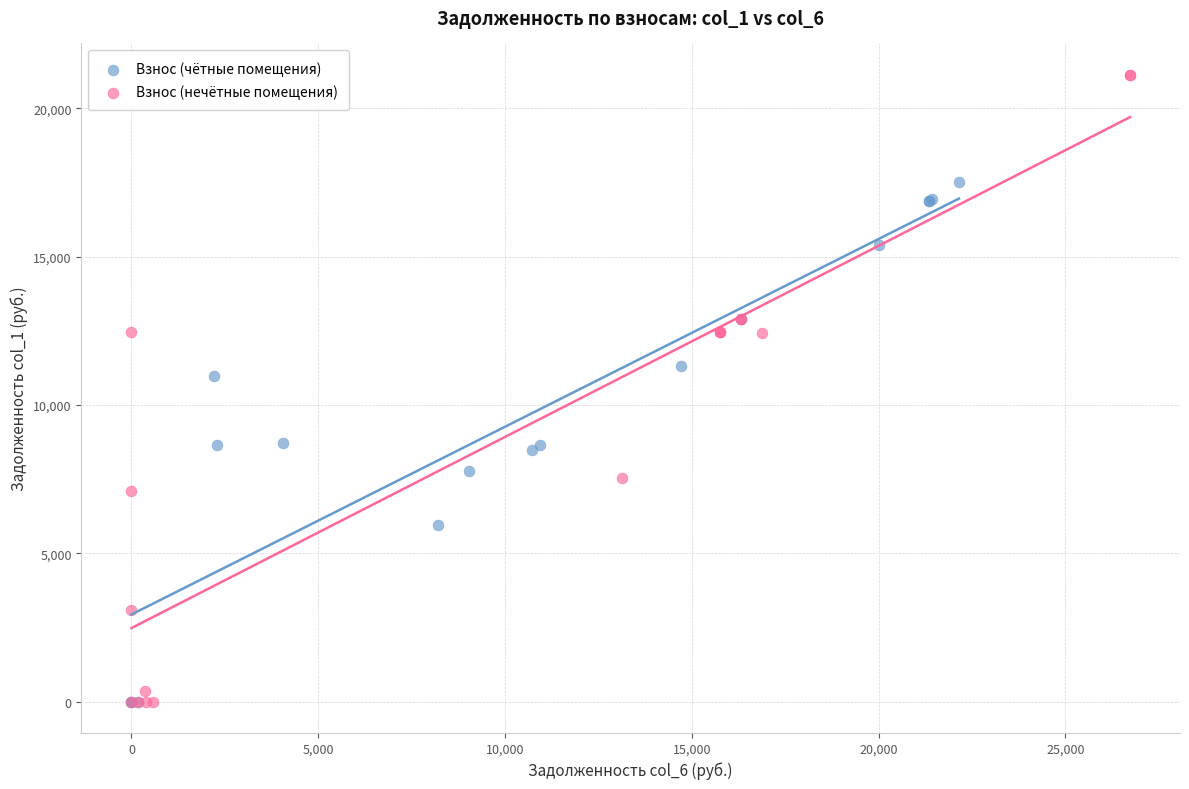

Which series reaches the maximum Y coordinate?

Взнос (нечётные помещения)